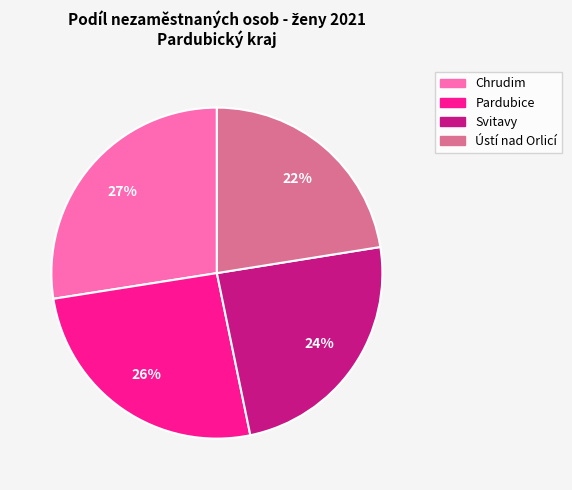

Does any single category account for the majority?

No